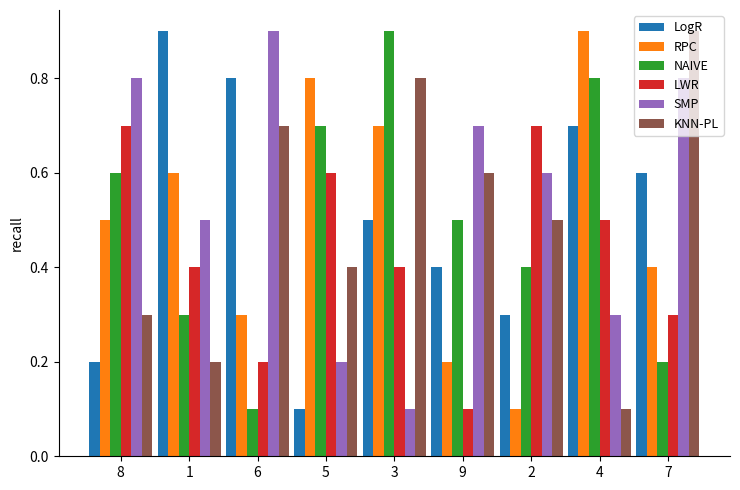

What is the total value across all series at 2?

2.6